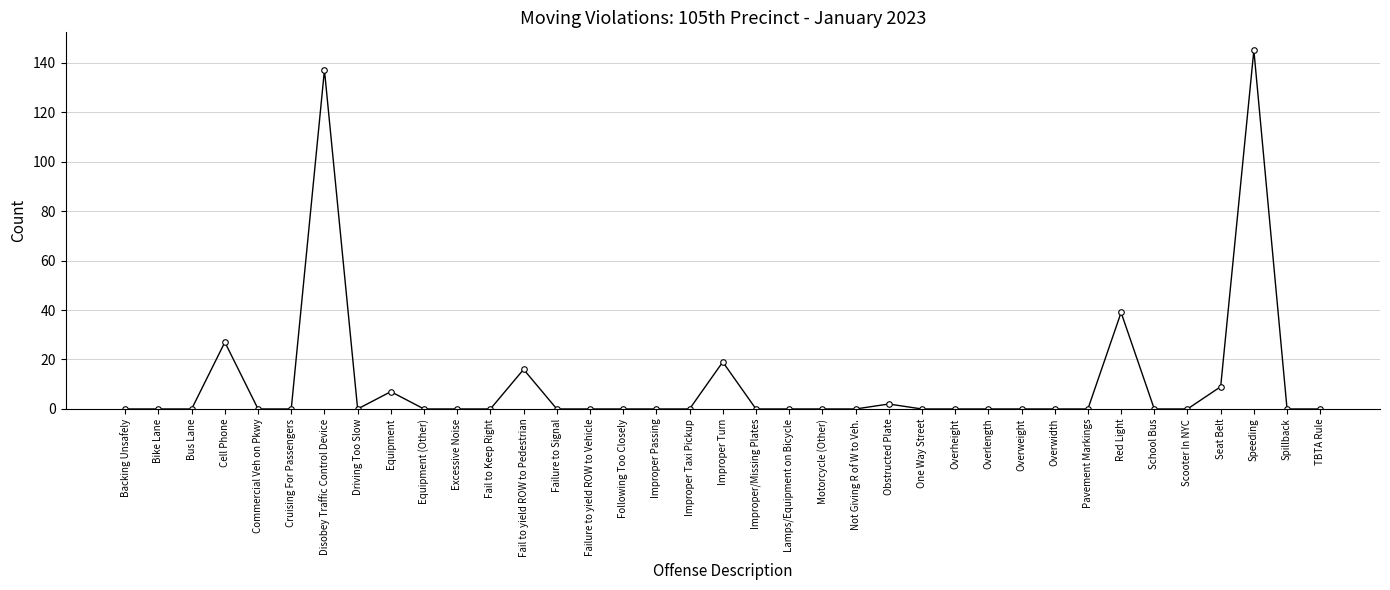

What is the difference between the second highest and second lowest values?

137